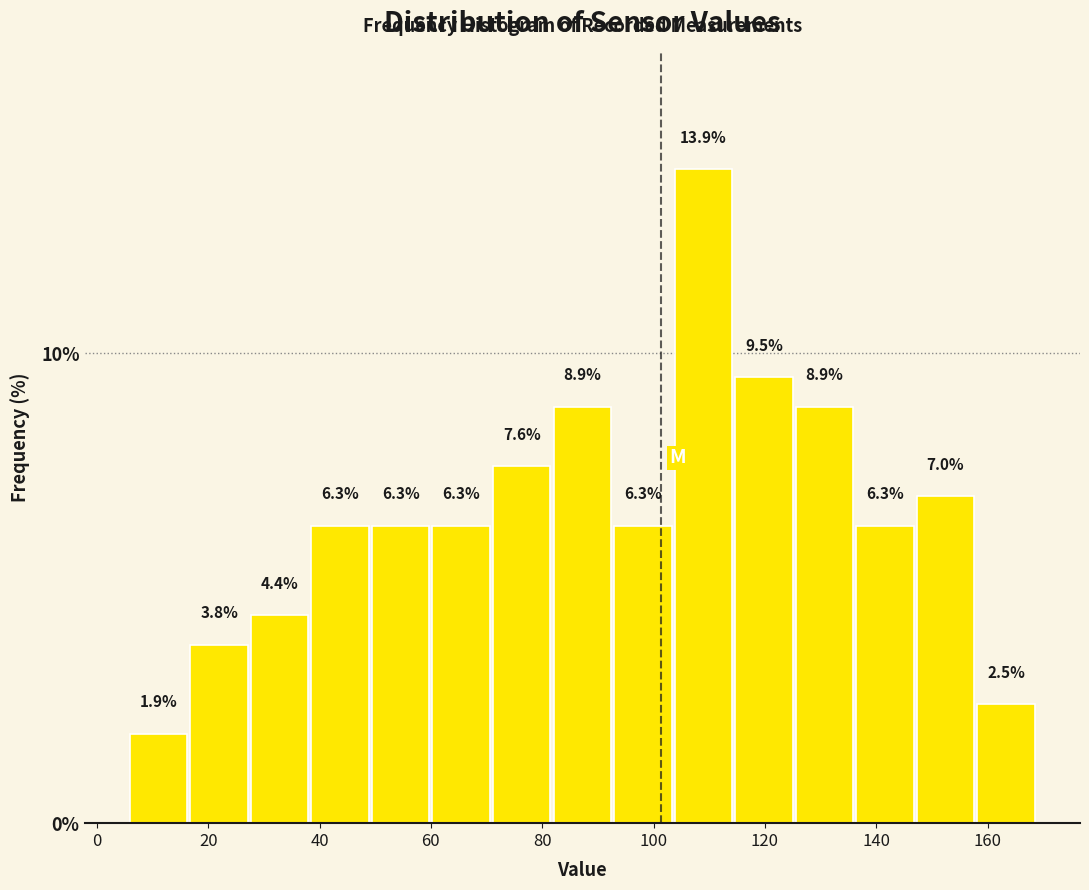

Reading left to right, list every bar in this chart as the range it spans on the x-axis followed by its height. The bar edges are not printed on the chart, so give them approximately, as read against the axis.

6 to 16: 1.9
16 to 28: 3.8
28 to 38: 4.4
38 to 50: 6.3
50 to 60: 6.3
60 to 70: 6.3
70 to 82: 7.6
82 to 92: 8.9
92 to 104: 6.3
104 to 114: 13.9
114 to 126: 9.5
126 to 136: 8.9
136 to 148: 6.3
148 to 158: 7.0
158 to 168: 2.5